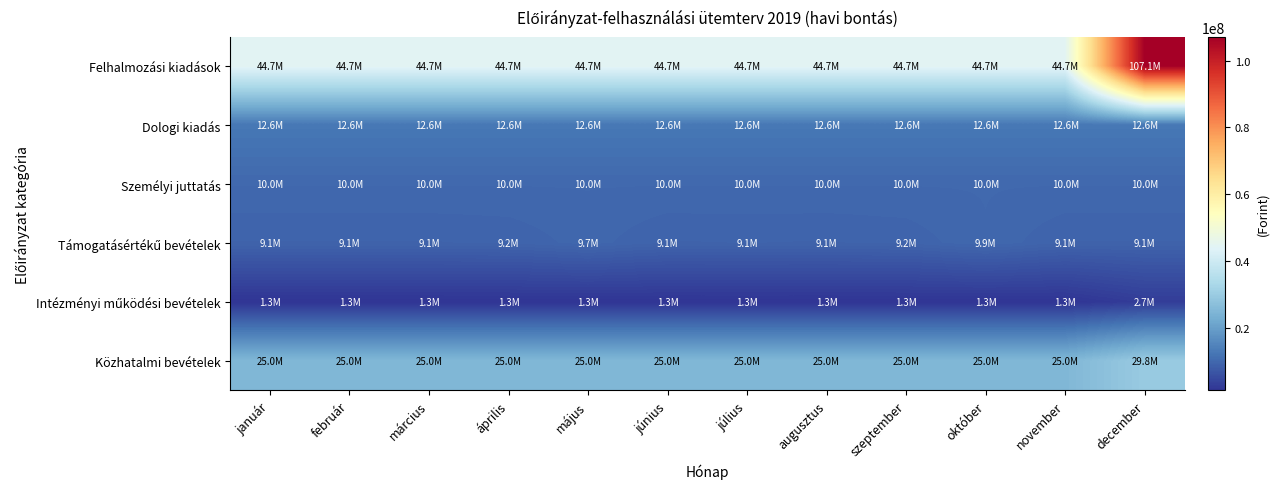

Which label corresponds to the smallest value in the chart?

január